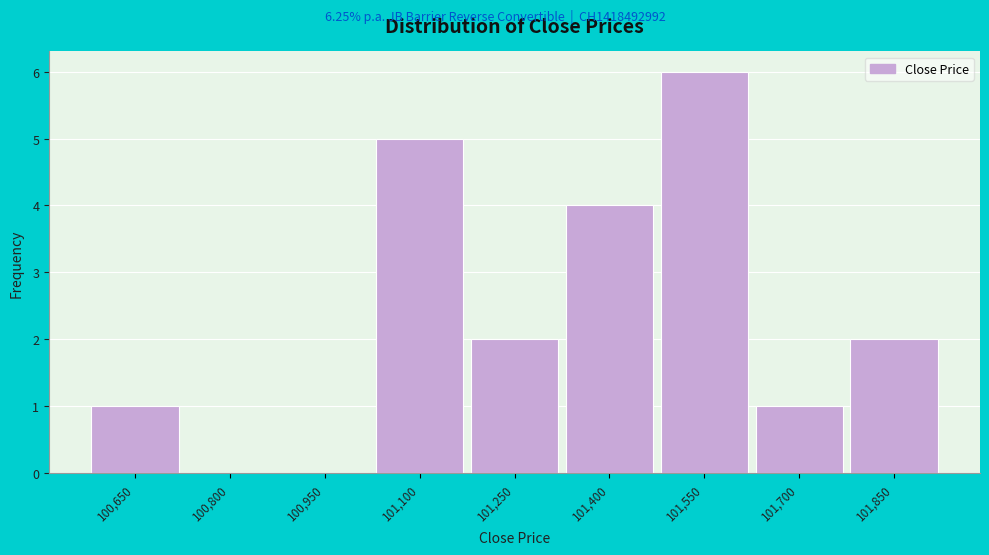

Reading right to left, list all the values displayed in this chart.

101,850=2	101,700=1	101,550=6	101,400=4	101,250=2	101,100=5	100,950=0	100,800=0	100,650=1